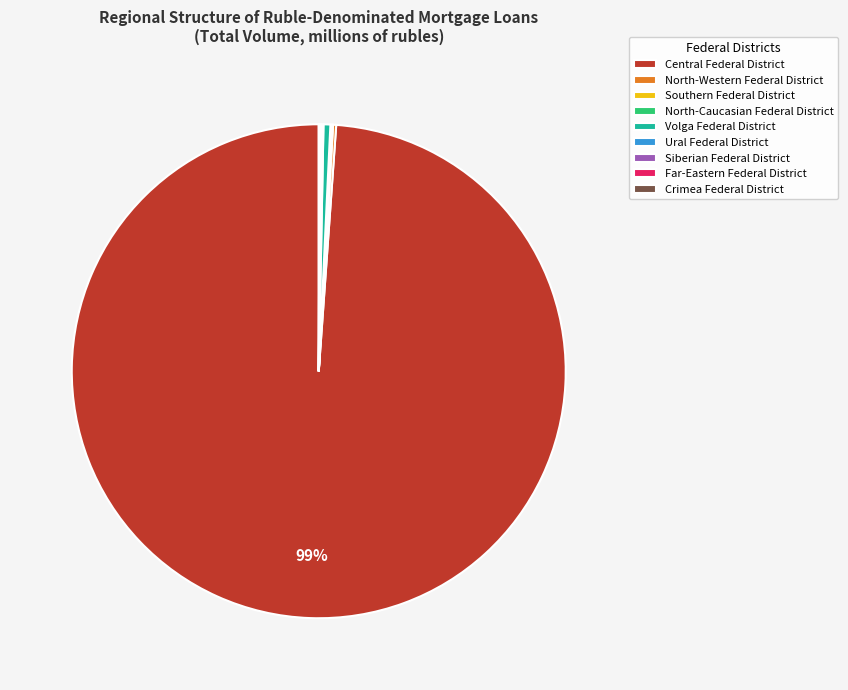

The Central Federal District slice represents 93% of the pie. True or false?

False